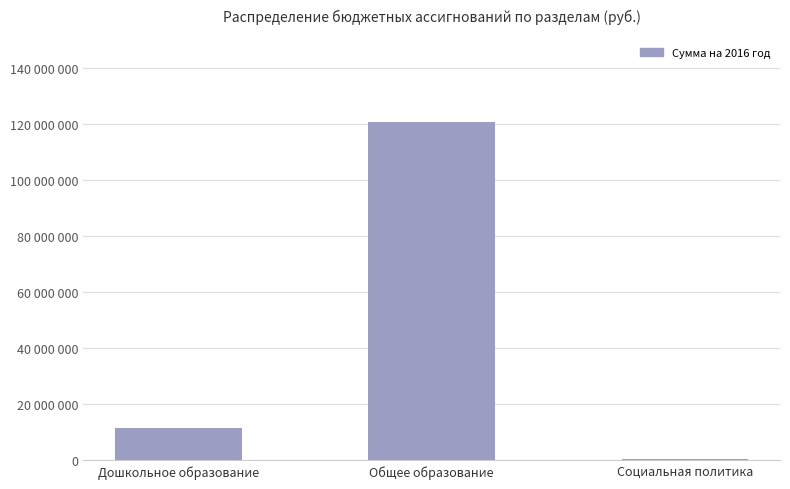

Are the bars horizontal?

No